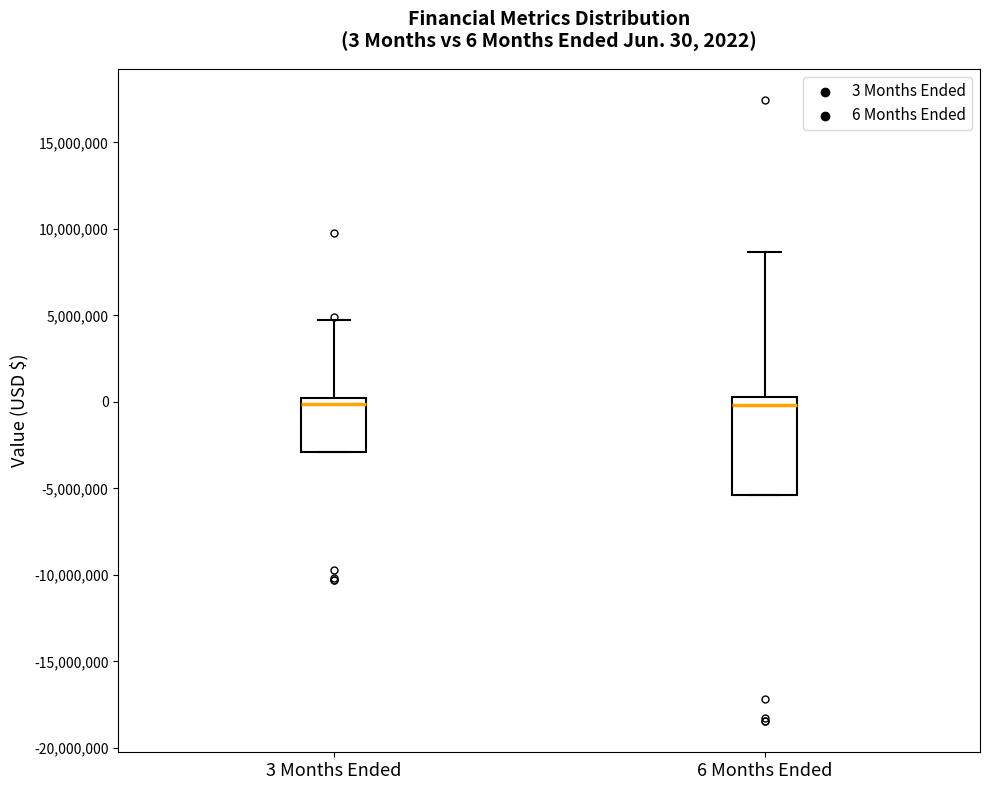

Which box is the tallest, from its lower edge to its upper edge?

6 Months Ended